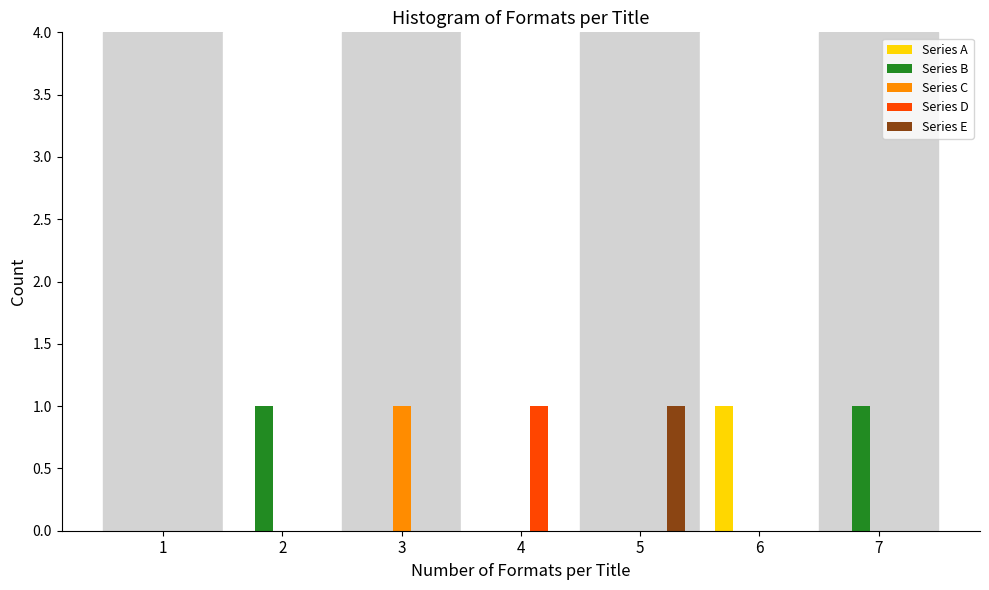

True or false: Series B has a value of 0 at 6.

True